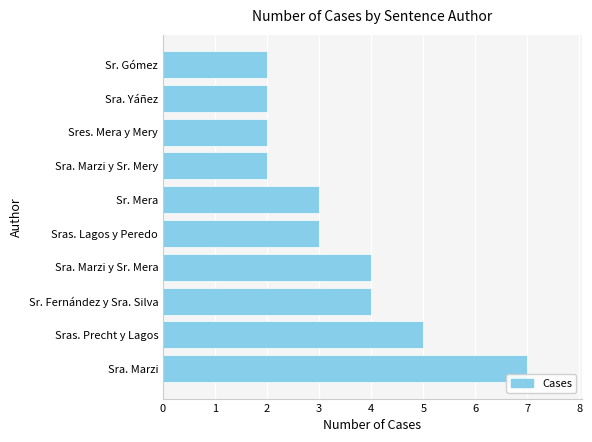

What is the approximate value at Sr. Fernández y Sra. Silva?

4